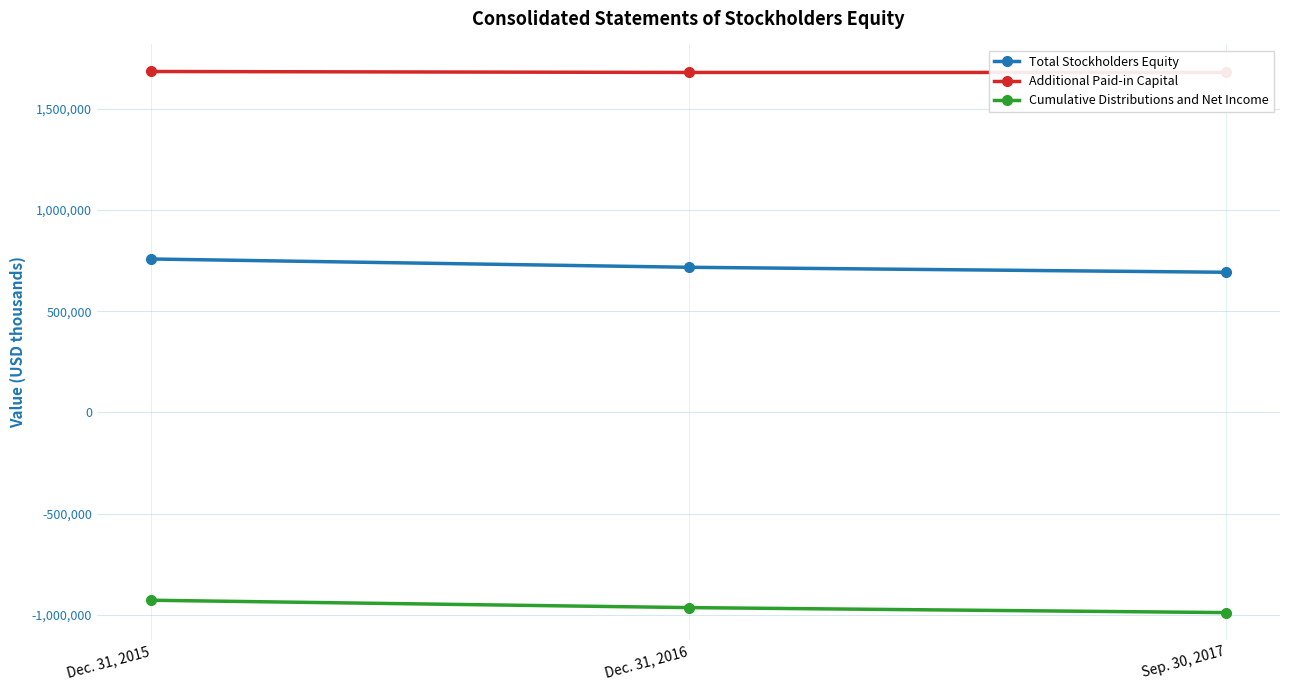

What is the sum of all Total Stockholders Equity values?

2167094